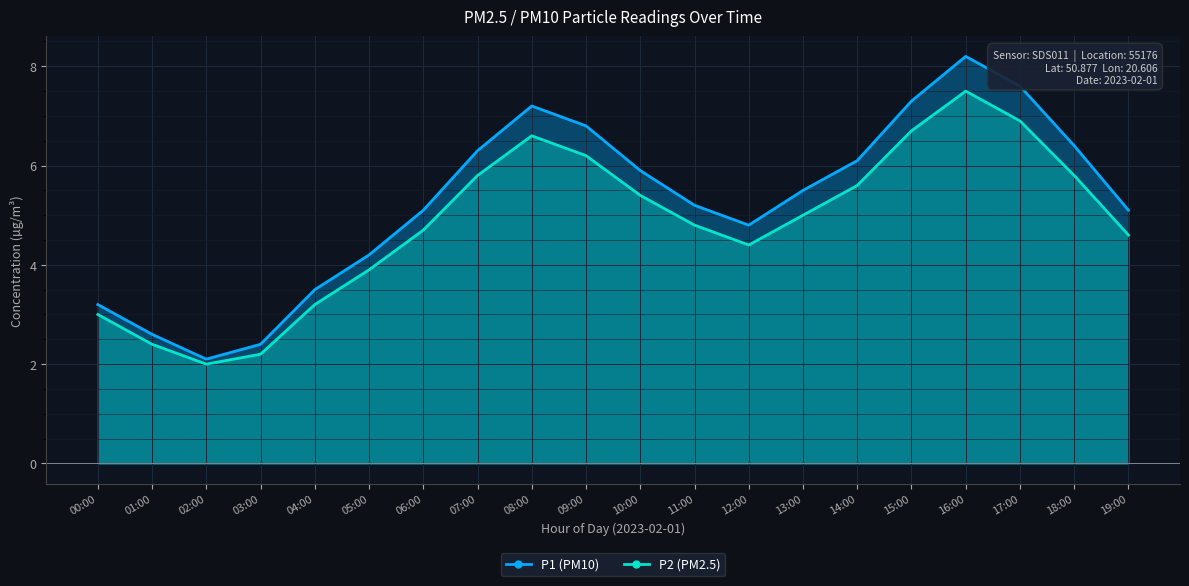

Reading left to right, transcribe all the data shown in this chart.

P1: 3.2	2.6	2.1	2.4	3.5	4.2	5.1	6.3	7.2	6.8	5.9	5.2	4.8	5.5	6.1	7.3	8.2	7.6	6.4	5.1
P2: 3.0	2.4	2.0	2.2	3.2	3.9	4.7	5.8	6.6	6.2	5.4	4.8	4.4	5.0	5.6	6.7	7.5	6.9	5.8	4.6